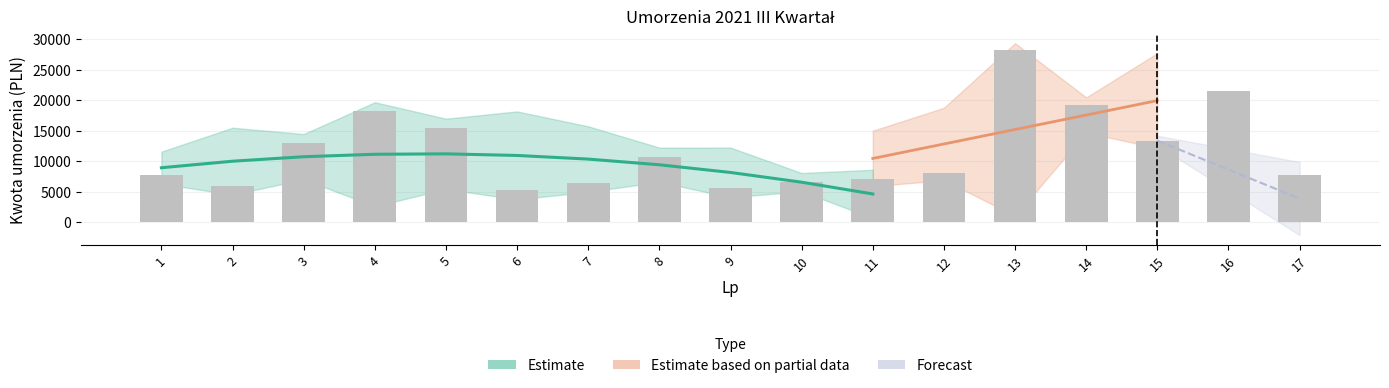

Are the bars grouped side by side (vs. stacked)?

No